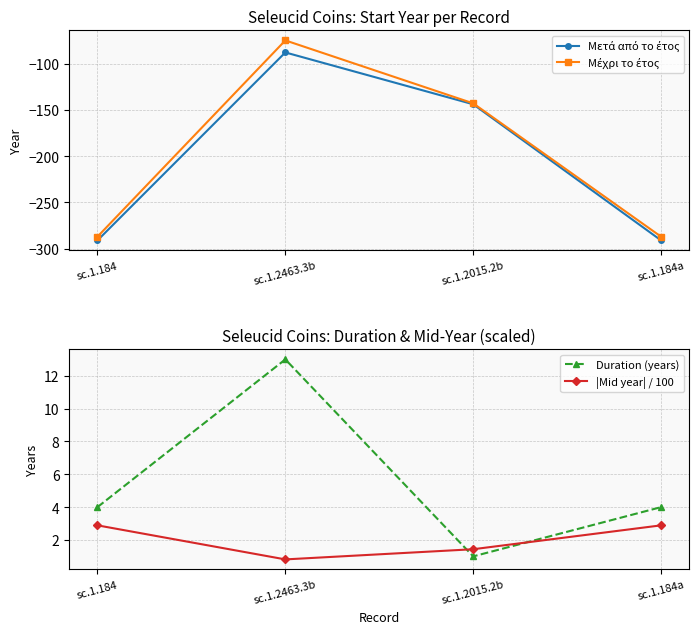

Which category has the highest value in the Μέχρι το έτος series?

sc.1.2463.3b